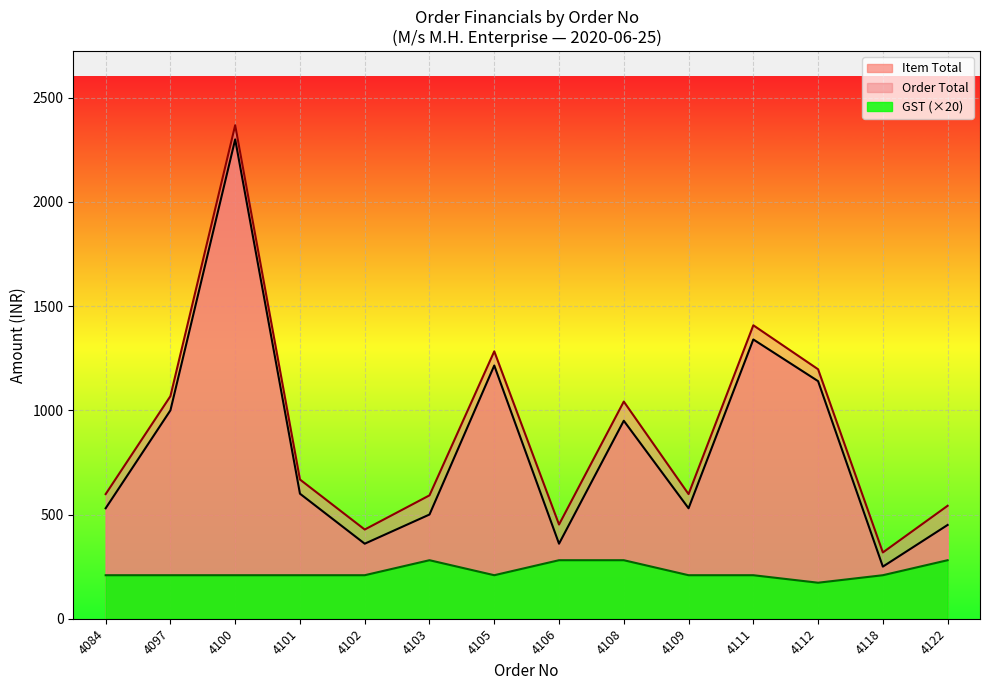

Which label corresponds to the smallest value in the chart?

4112